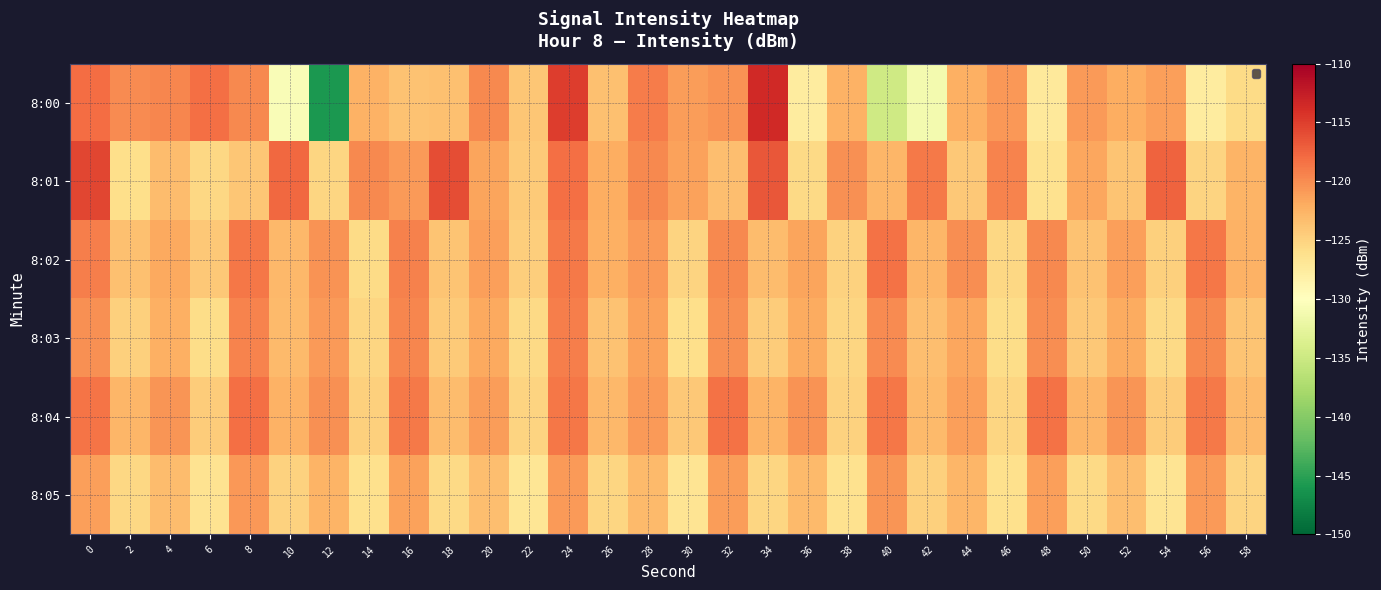

Between 34 and 36, which series saw the biggest shift?

8:00